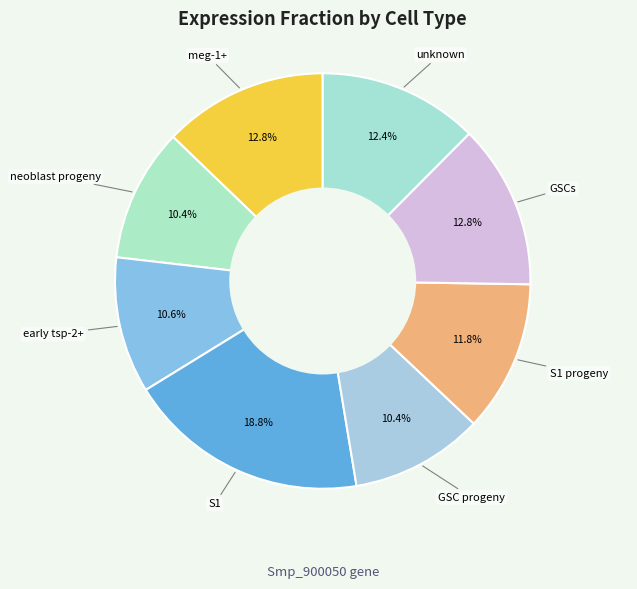

How much of the chart is everything except GSCs?

87.2%